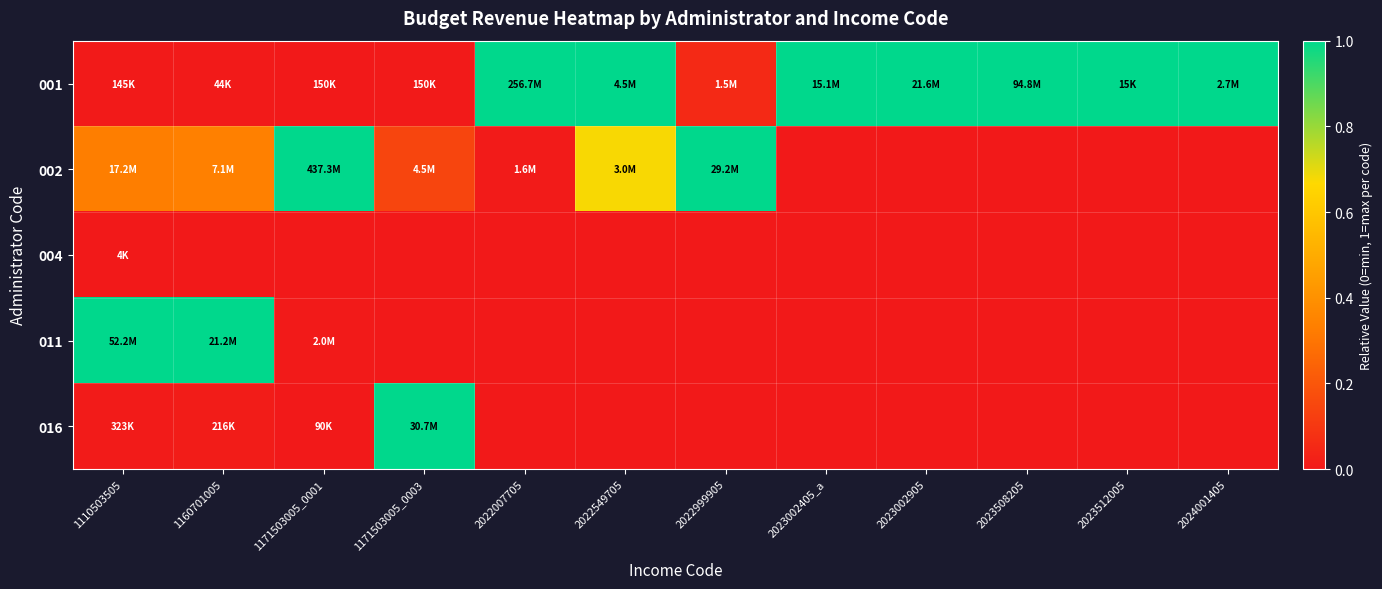

Count the number of data series in this chart.

5